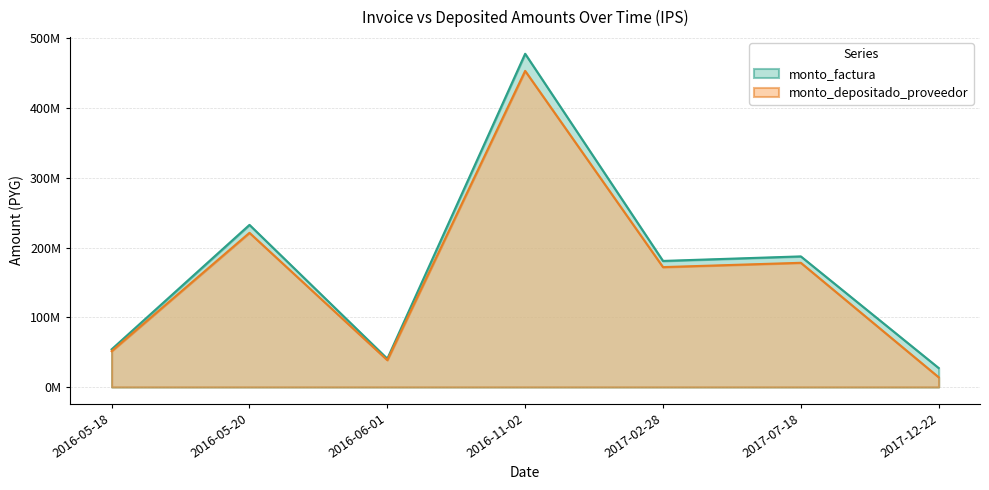

How many distinct data groups are displayed?

2